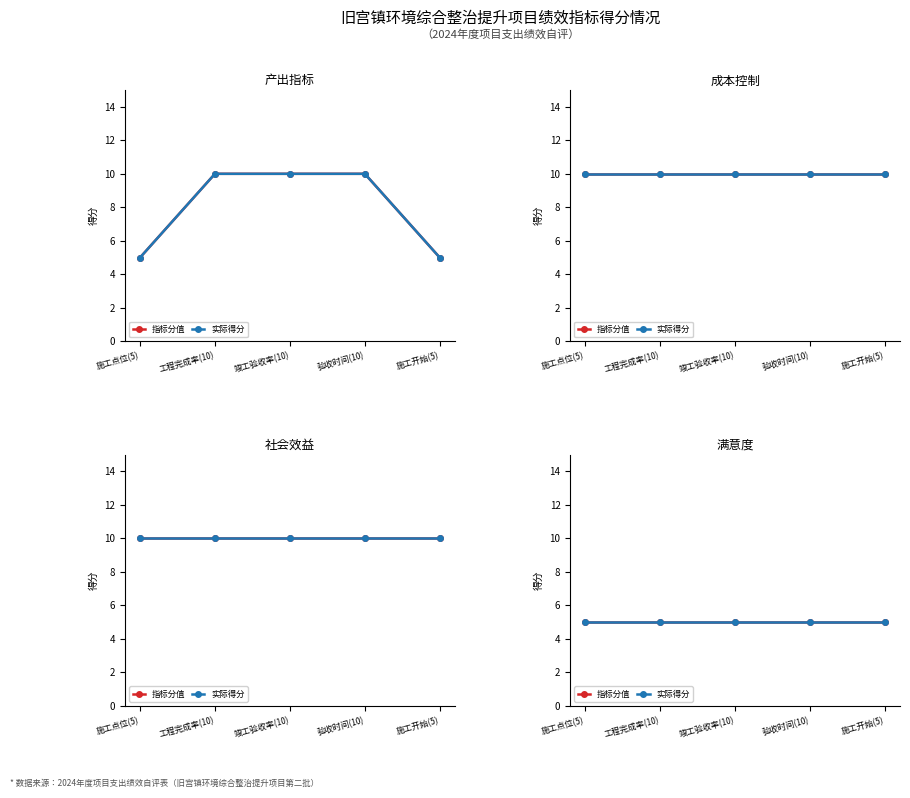

True or false: 效益指标 and 满意度指标 cross at least once.

False